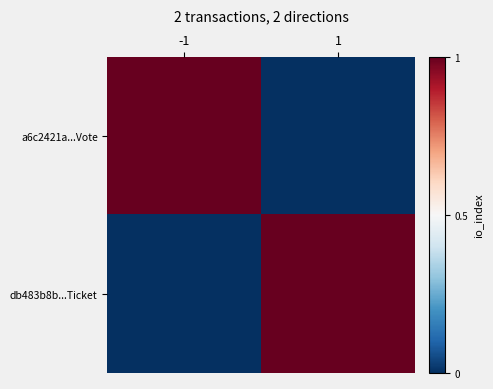

Reading left to right, transcribe all the data shown in this chart.

a6c2421a...Vote: -1=1	1=0
db483b8b...Ticket: -1=0	1=1